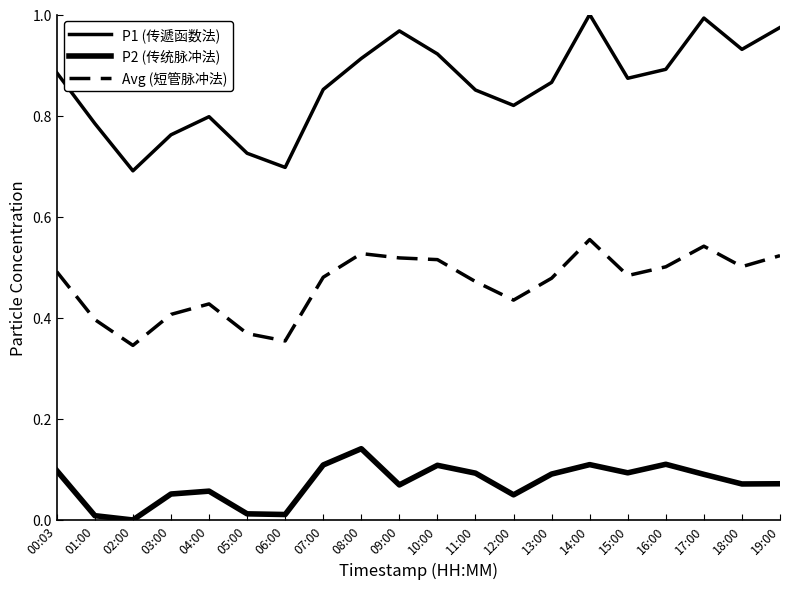

Reading left to right, extract all data points from this chart.

P1 (传遞函数法): 0.9	0.8	0.7	0.8	0.8	0.7	0.7	0.9	0.9	1.0	0.9	0.9	0.8	0.9	1.0	0.9	0.9	1.0	0.9	1.0
P2 (传统脉冲法): 0.1	0.0	0.0	0.1	0.1	0.0	0.0	0.1	0.1	0.1	0.1	0.1	0.0	0.1	0.1	0.1	0.1	0.1	0.1	0.1
Avg (短管脉冲法): 0.5	0.4	0.3	0.4	0.4	0.4	0.4	0.5	0.5	0.5	0.5	0.5	0.4	0.5	0.6	0.5	0.5	0.5	0.5	0.5